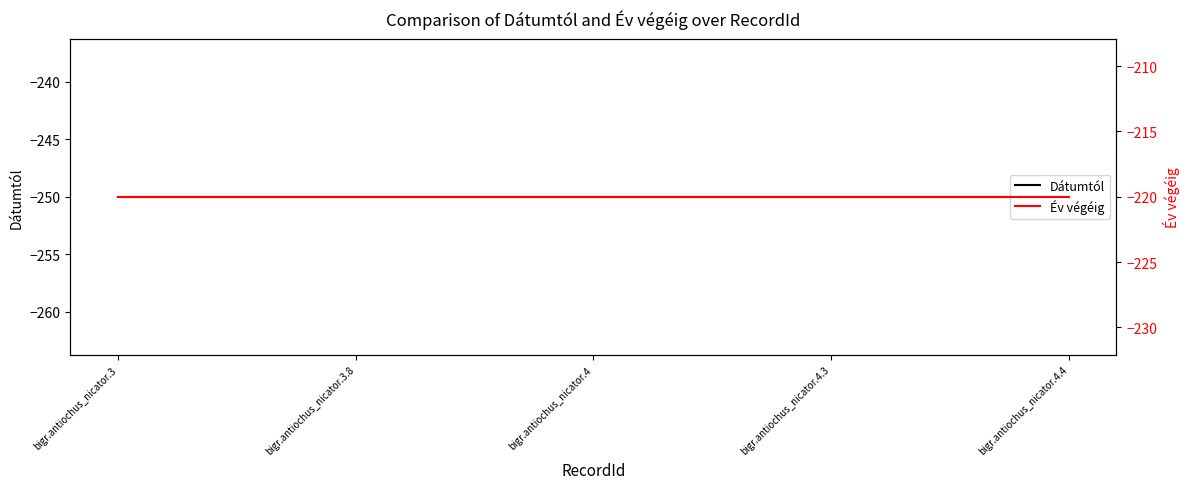

True or false: Dátumtól and Év végéig cross at least once.

False